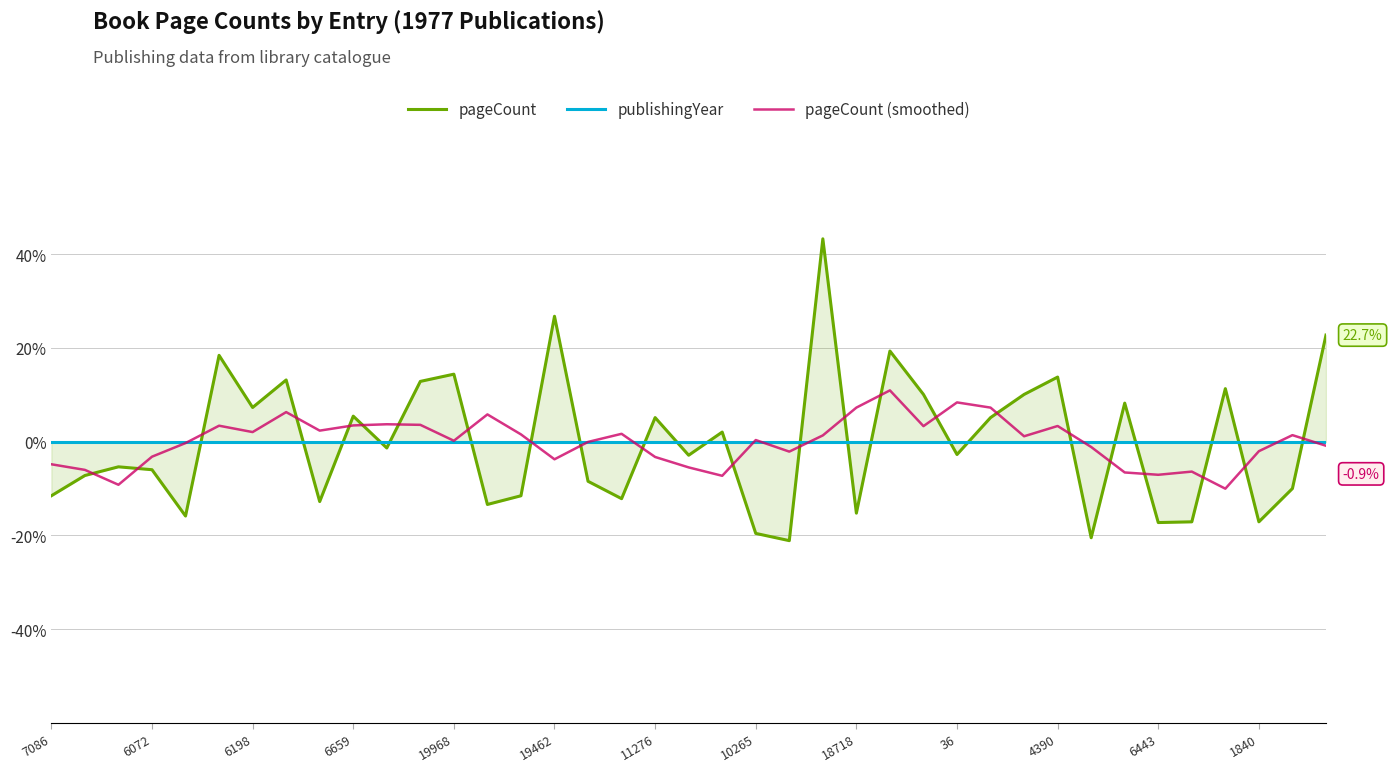

What value does the pageCount (smoothed) series have at 22?

-2.1